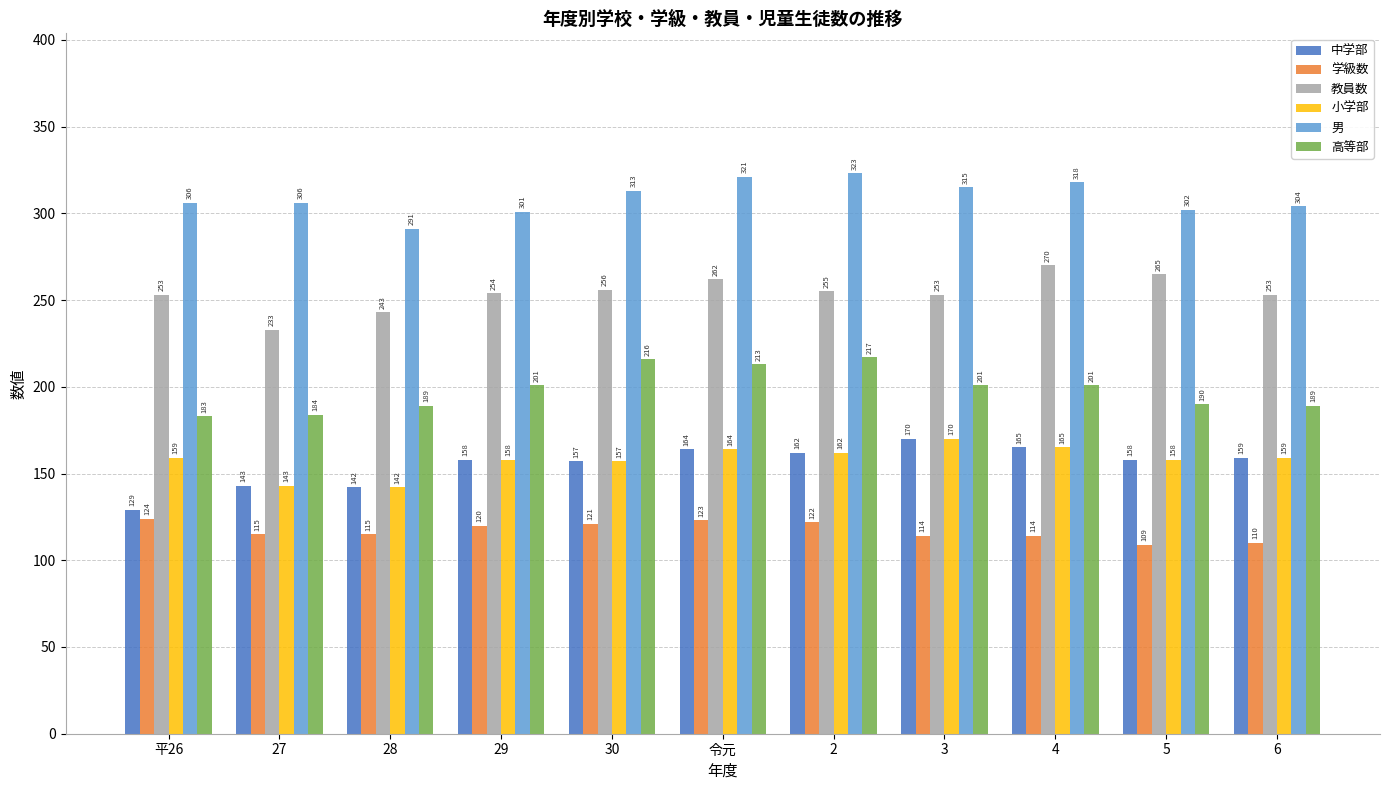

Which category has the lowest value across all series?

5